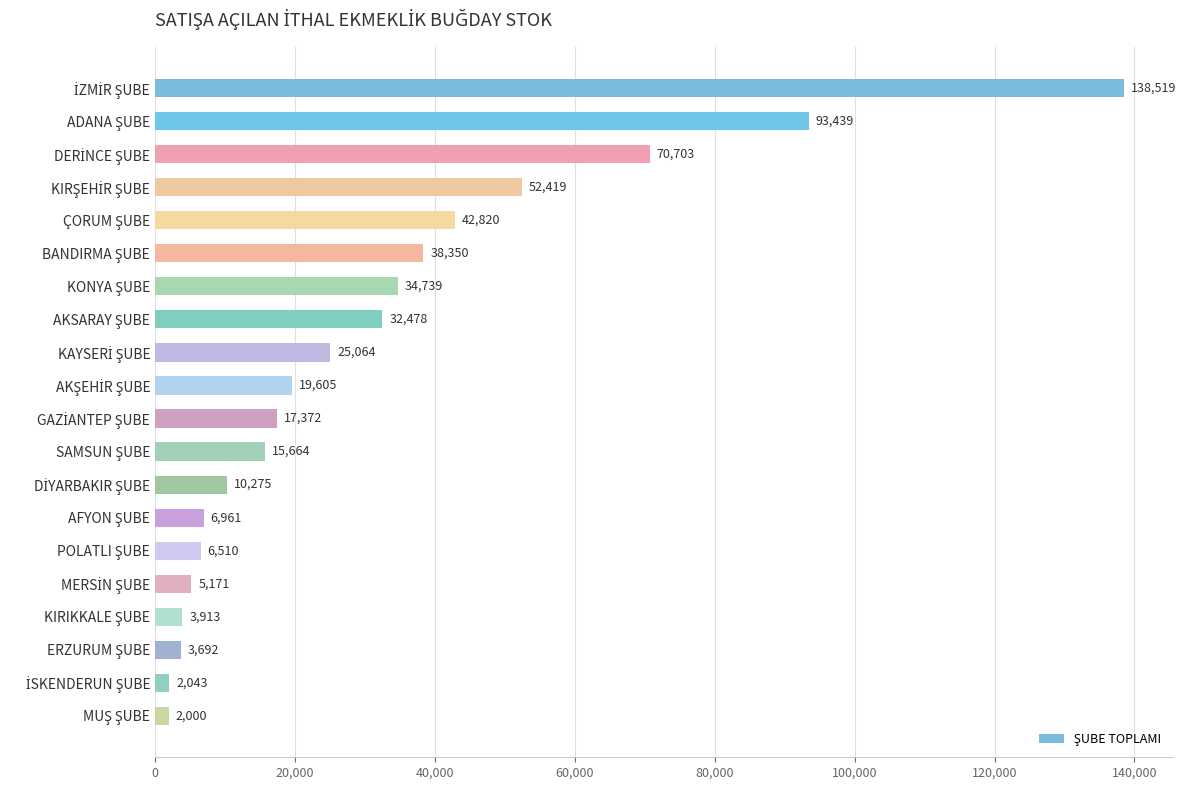

What is the smallest value displayed?

2000